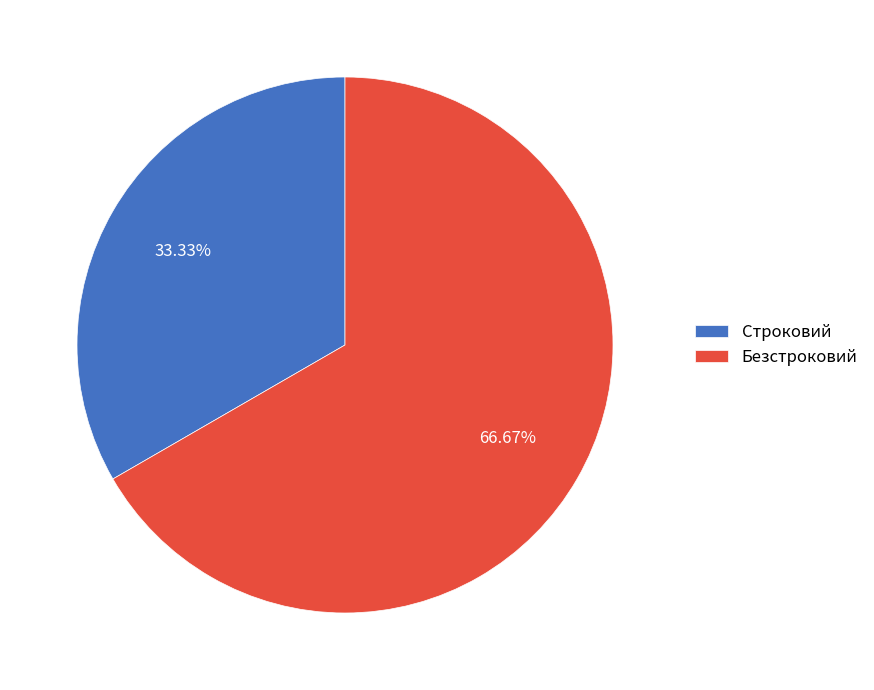

Which slice represents more than half of the pie?

Безстроковий